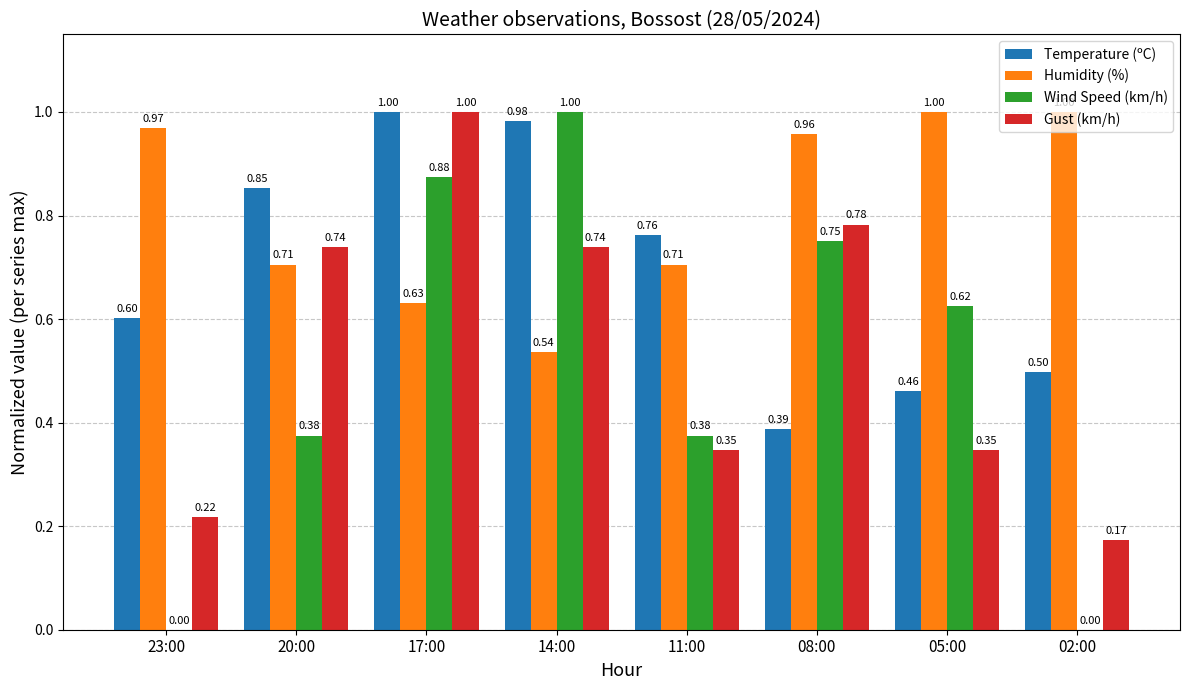

Is the value of Humidity (%) at 14:00 greater than the value of Wind Speed (km/h) at 20:00?

Yes